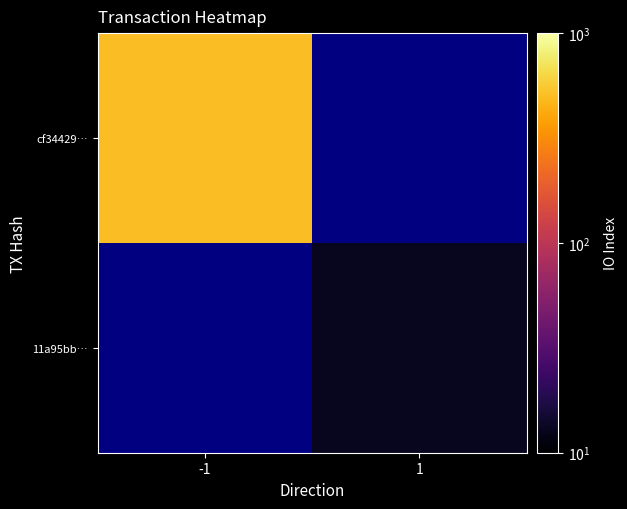

How many series are shown in this chart?

2